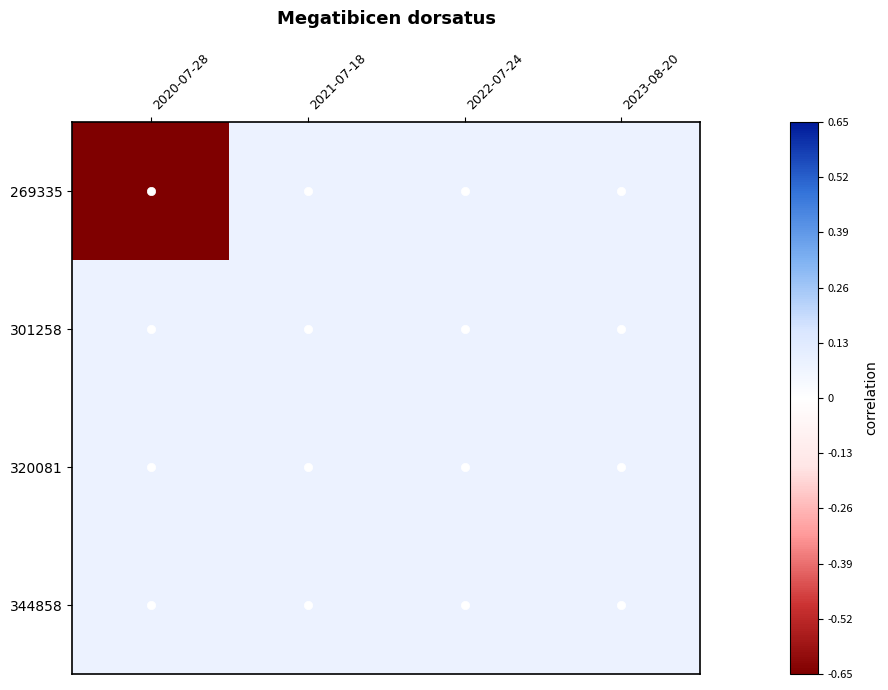

Reading left to right, extract all data points from this chart.

269335: 2020-07-28=-0.7	2021-07-18=0.1	2022-07-24=0.1	2023-08-20=0.1
301258: 2020-07-28=0.1	2021-07-18=0.1	2022-07-24=0.1	2023-08-20=0.1
320081: 2020-07-28=0.1	2021-07-18=0.1	2022-07-24=0.1	2023-08-20=0.1
344858: 2020-07-28=0.1	2021-07-18=0.1	2022-07-24=0.1	2023-08-20=0.1